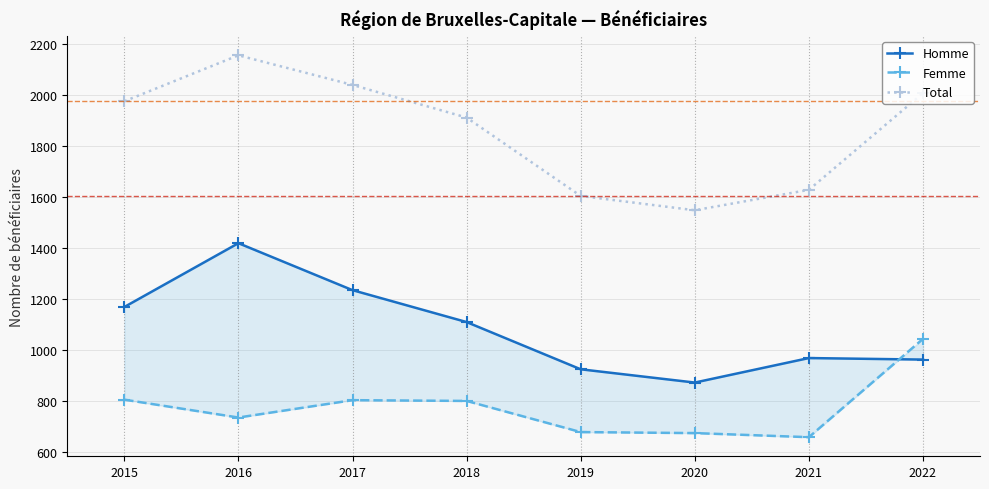

Reading right to left, what are all the values shown in this chart?

Homme: 2022=963	2021=969	2020=873	2019=925	2018=1110	2017=1235	2016=1419	2015=1169
Femme: 2022=1044	2021=659	2020=675	2019=679	2018=801	2017=804	2016=736	2015=806
Total: 2022=2007	2021=1628	2020=1548	2019=1604	2018=1911	2017=2039	2016=2155	2015=1975